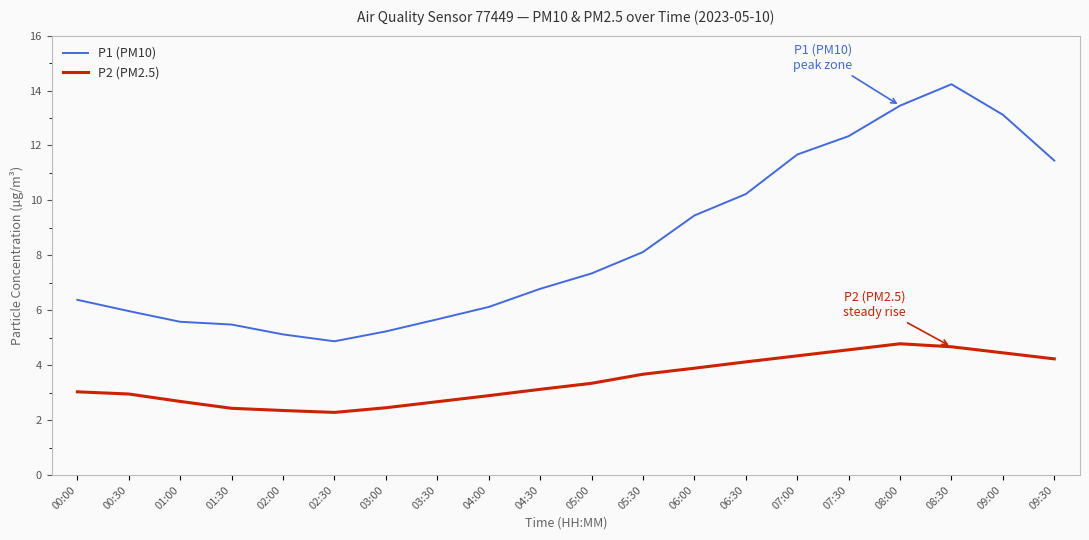

What is the difference between the P2 (PM2.5) values at 07:00 and 07:30?

0.2